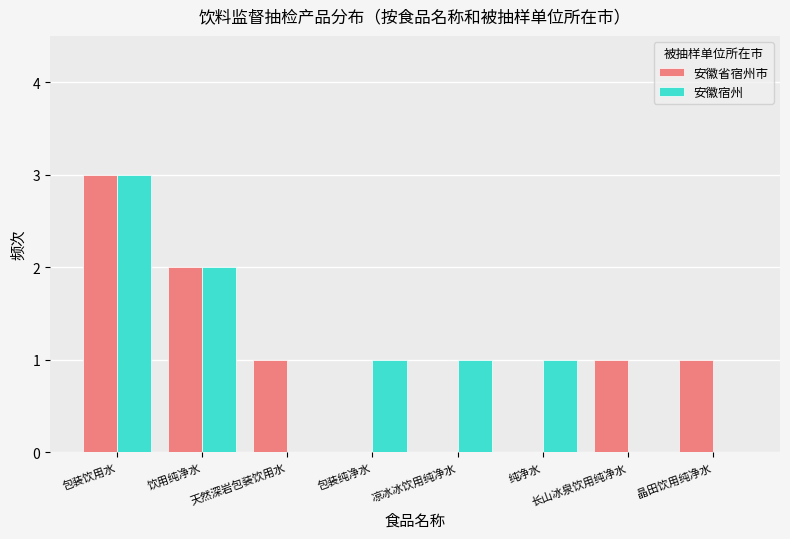

What is the sum of all 安徽省宿州市 values?

8